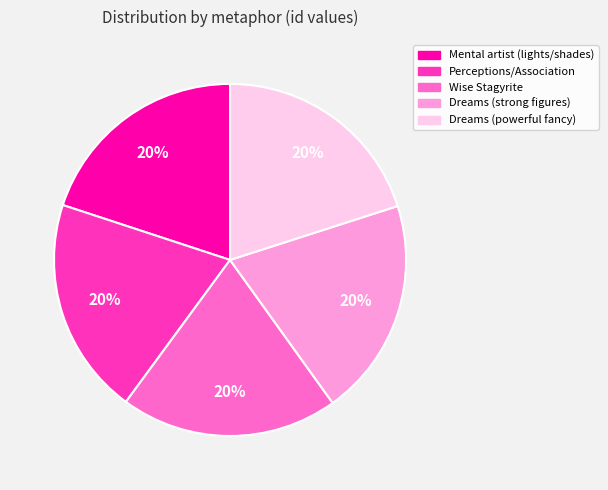

Approximately how many times larger is the value at Dreams (powerful fancy) compared to Perceptions/Association?

1.0